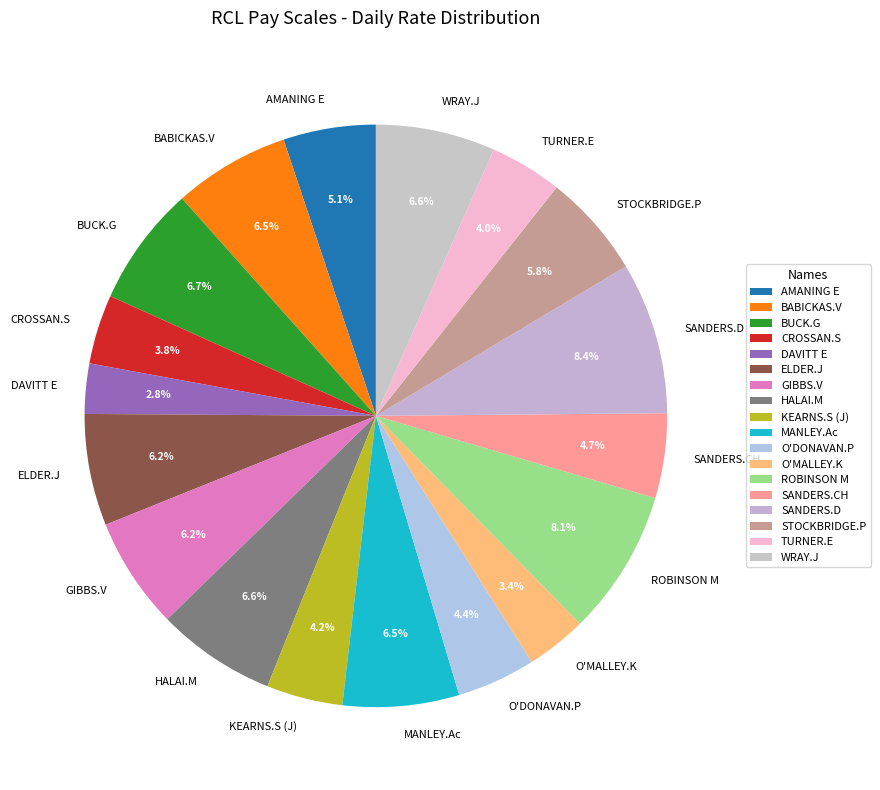

To the nearest percent, what percentage of the pie is O'MALLEY.K?

3%